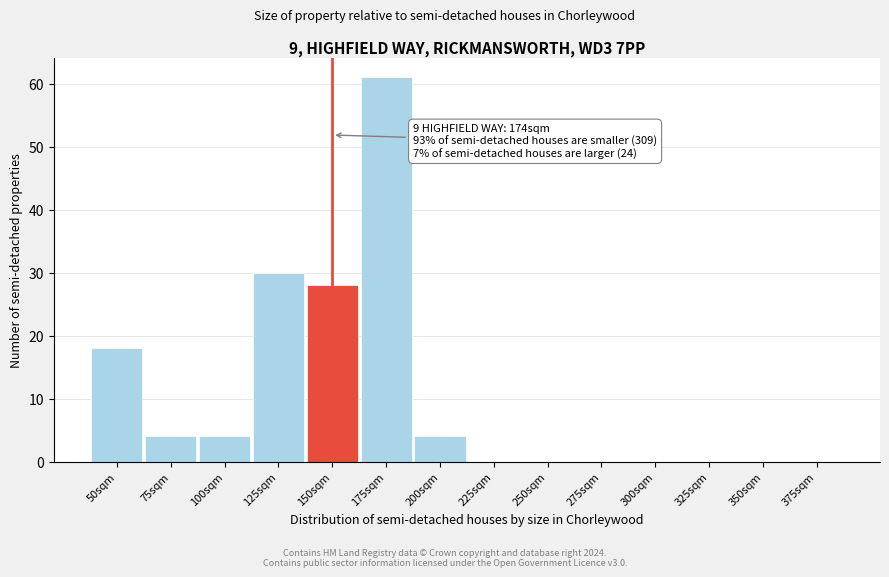

Reading left to right, transcribe all the data shown in this chart.

50sqm=18	75sqm=4	100sqm=4	125sqm=30	150sqm=28	175sqm=61	200sqm=4	225sqm=0	250sqm=0	275sqm=0	300sqm=0	325sqm=0	350sqm=0	375sqm=0